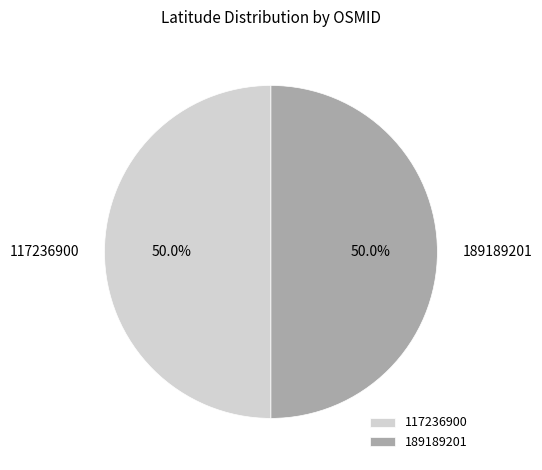

What percentage is the 189189201 slice, to the nearest percent?

50%